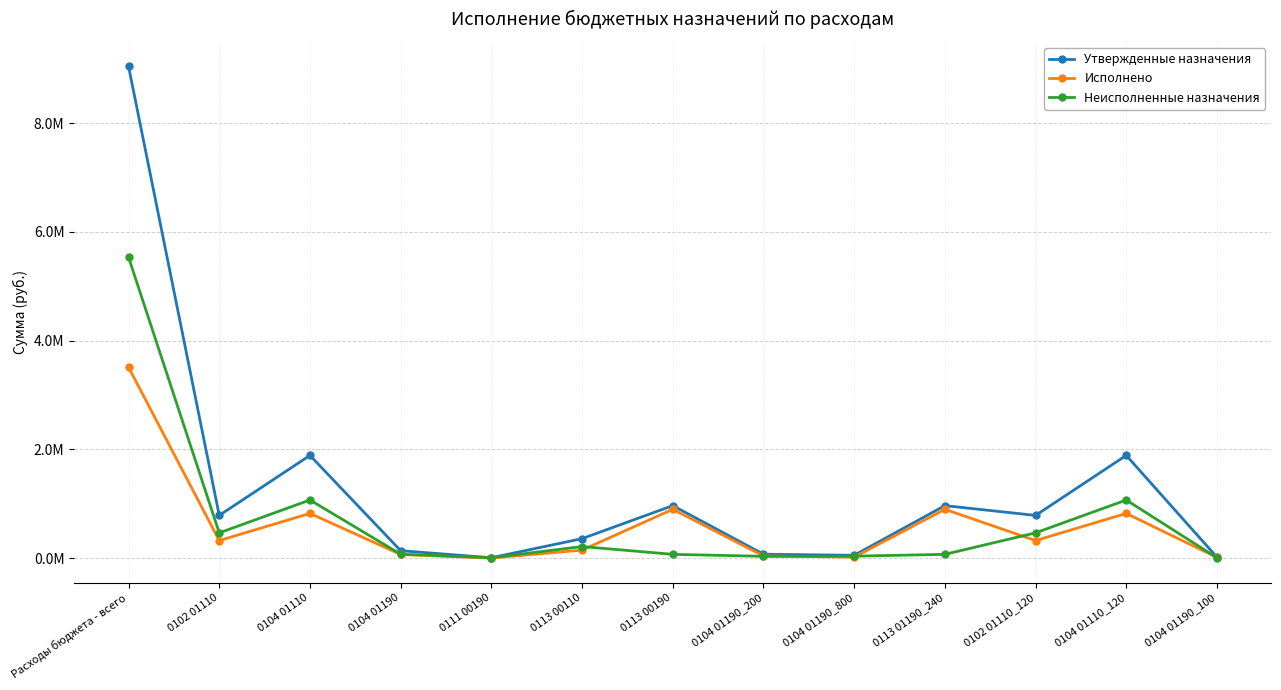

Reading left to right, what are all the values shown in this chart?

Утвержденные назначения: 9039844.6	783600.0	1887400.0	135000.0	5000.0	356300.0	963469.3	70000.0	50000.0	963469.3	783600.0	1887400.0	15000.0
Исполнено: 3508851.4	320704.8	820455.4	65554.9	0.0	145411.4	896001.0	38746.8	16108.1	896001.0	320704.8	820455.4	10700.0
Неисполненные назначения: 5530993.2	462895.2	1066944.6	69445.1	5000.0	210888.6	67468.3	31253.2	33891.9	67468.3	462895.2	1066944.6	4300.0